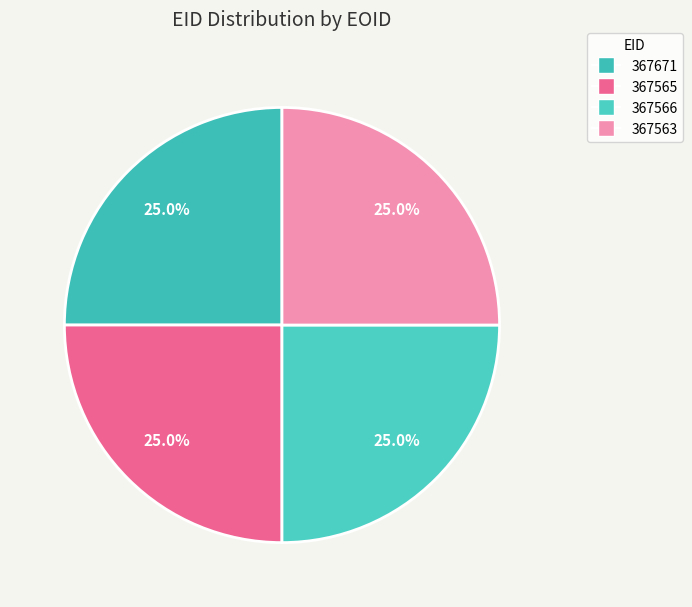

What is the smallest slice in the pie chart?

367563